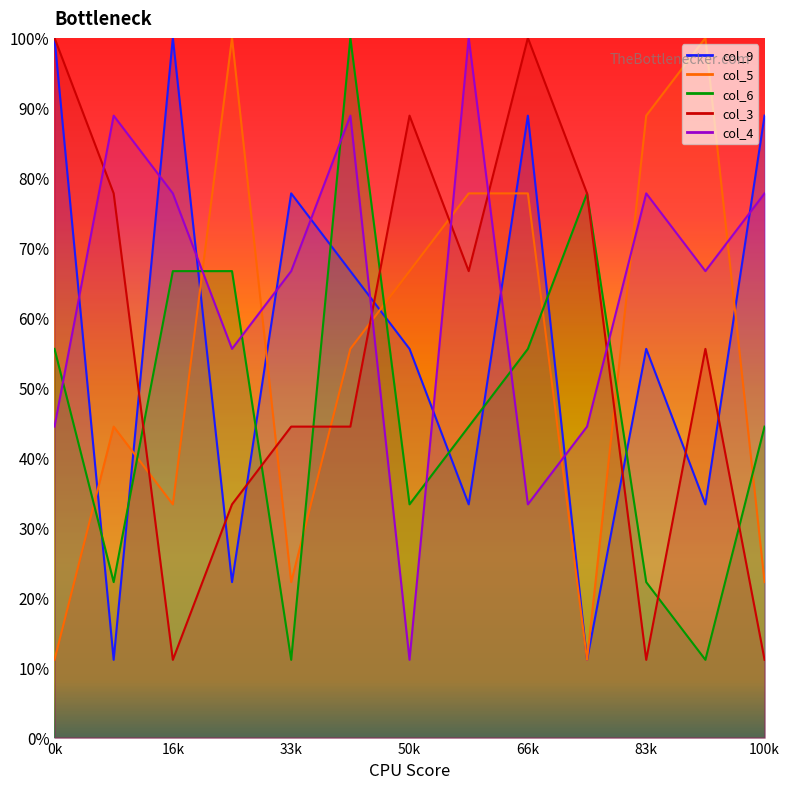

Which series has the largest range (max minus min)?

col_9